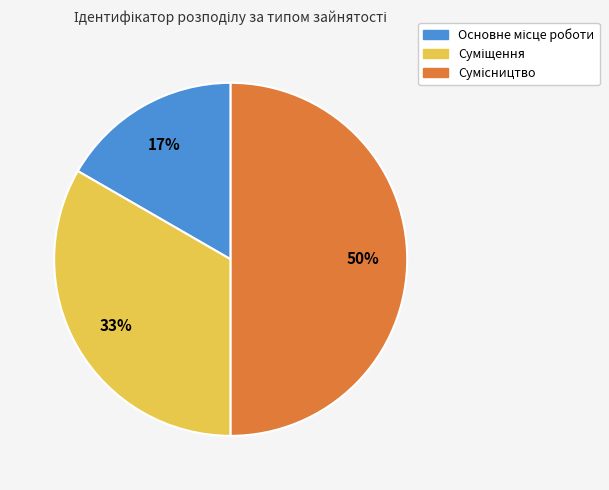

To the nearest percent, what is the average slice percentage?

33%